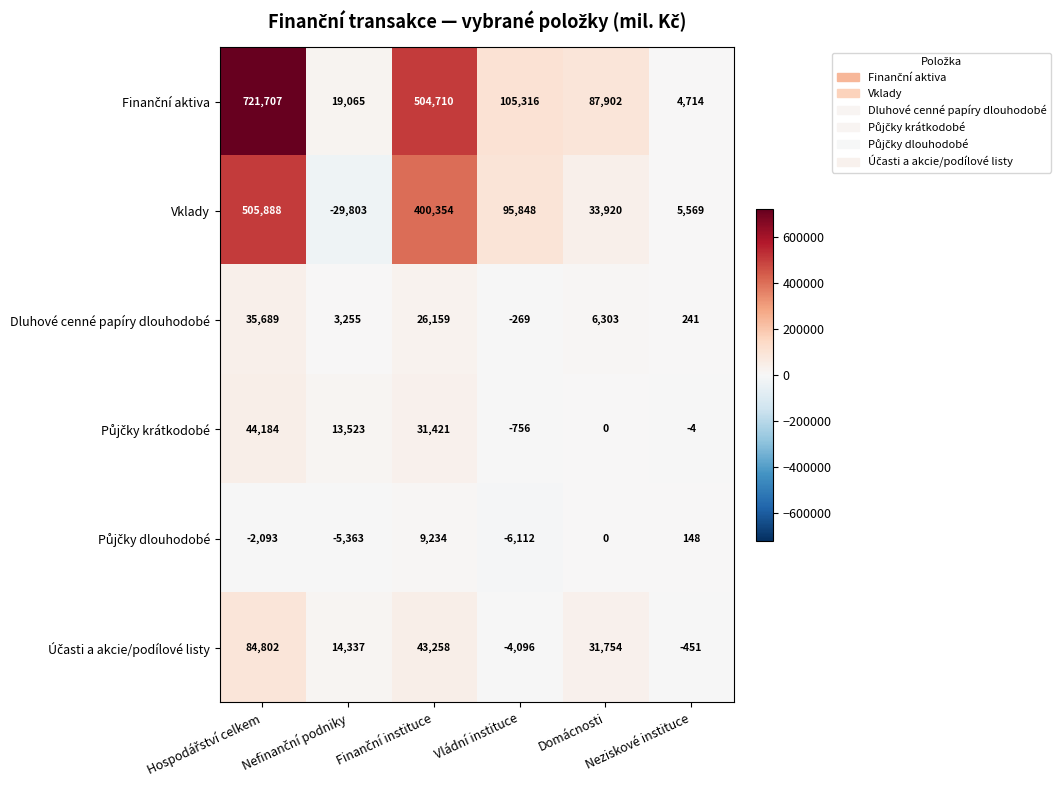

What is the minimum value shown in the chart?

-29803